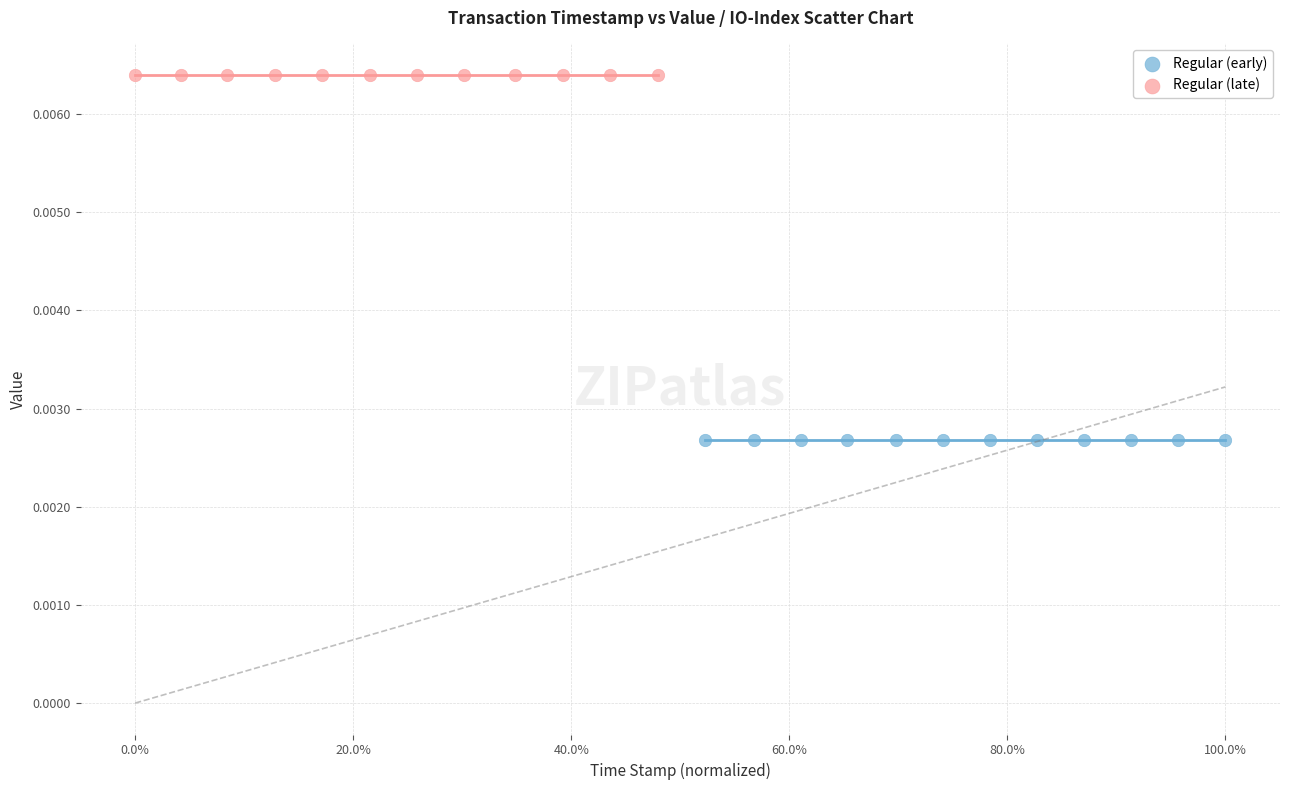

Which series contains the lowest Y value?

Regular (early)